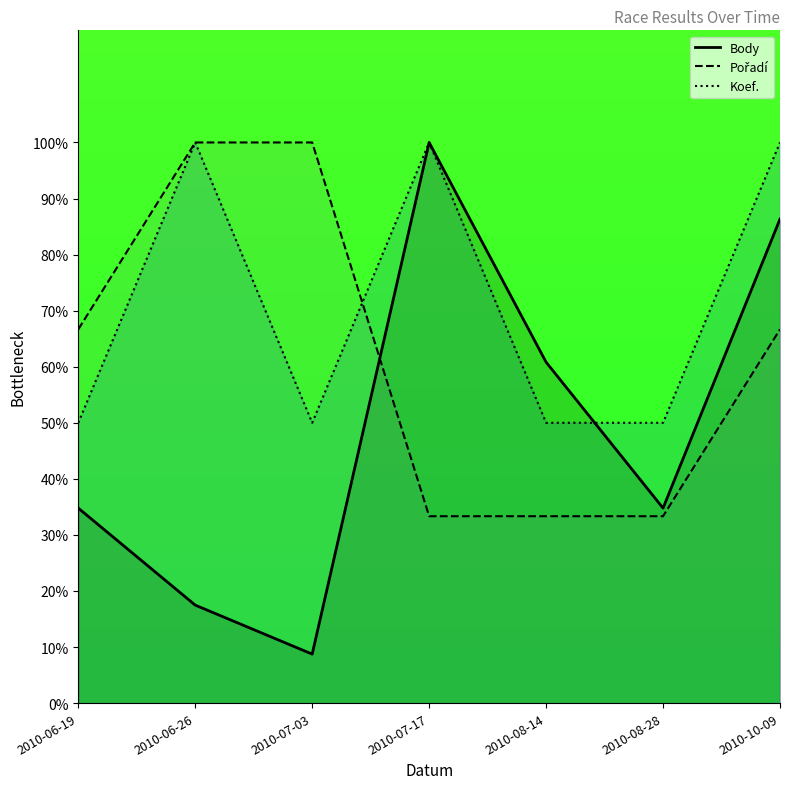

True or false: Pořadí has a value of 33.3 at 2010-08-28.

True